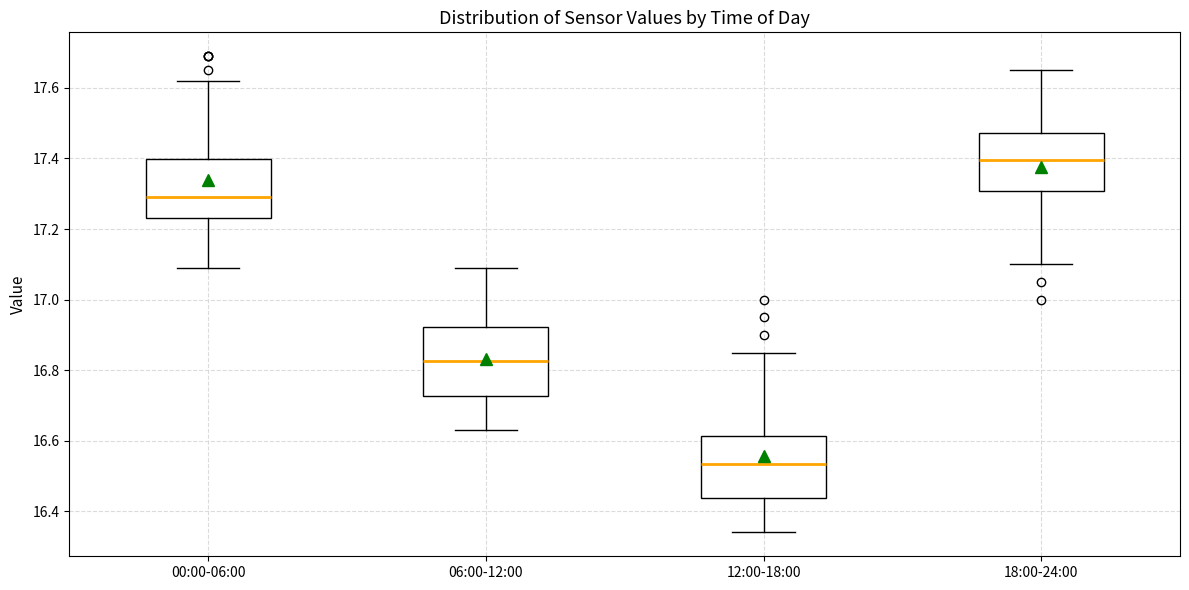

Reading left to right, transcribe this box plot: for each box, give where its median line is, the range the box spans, and where its two whiskers end, as read against the y-axis. The values are not printed on the chart, so give them approximately, as read against the axis.

00:00-06:00: median 17.30, box 17.24 to 17.40, whiskers 17.10 to 17.62
06:00-12:00: median 16.82, box 16.72 to 16.92, whiskers 16.64 to 17.10
12:00-18:00: median 16.54, box 16.44 to 16.62, whiskers 16.34 to 16.86
18:00-24:00: median 17.40, box 17.30 to 17.48, whiskers 17.10 to 17.66